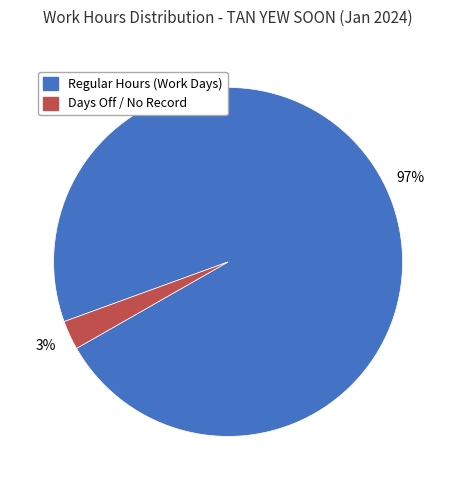

To the nearest percent, what is the average slice percentage?

50%